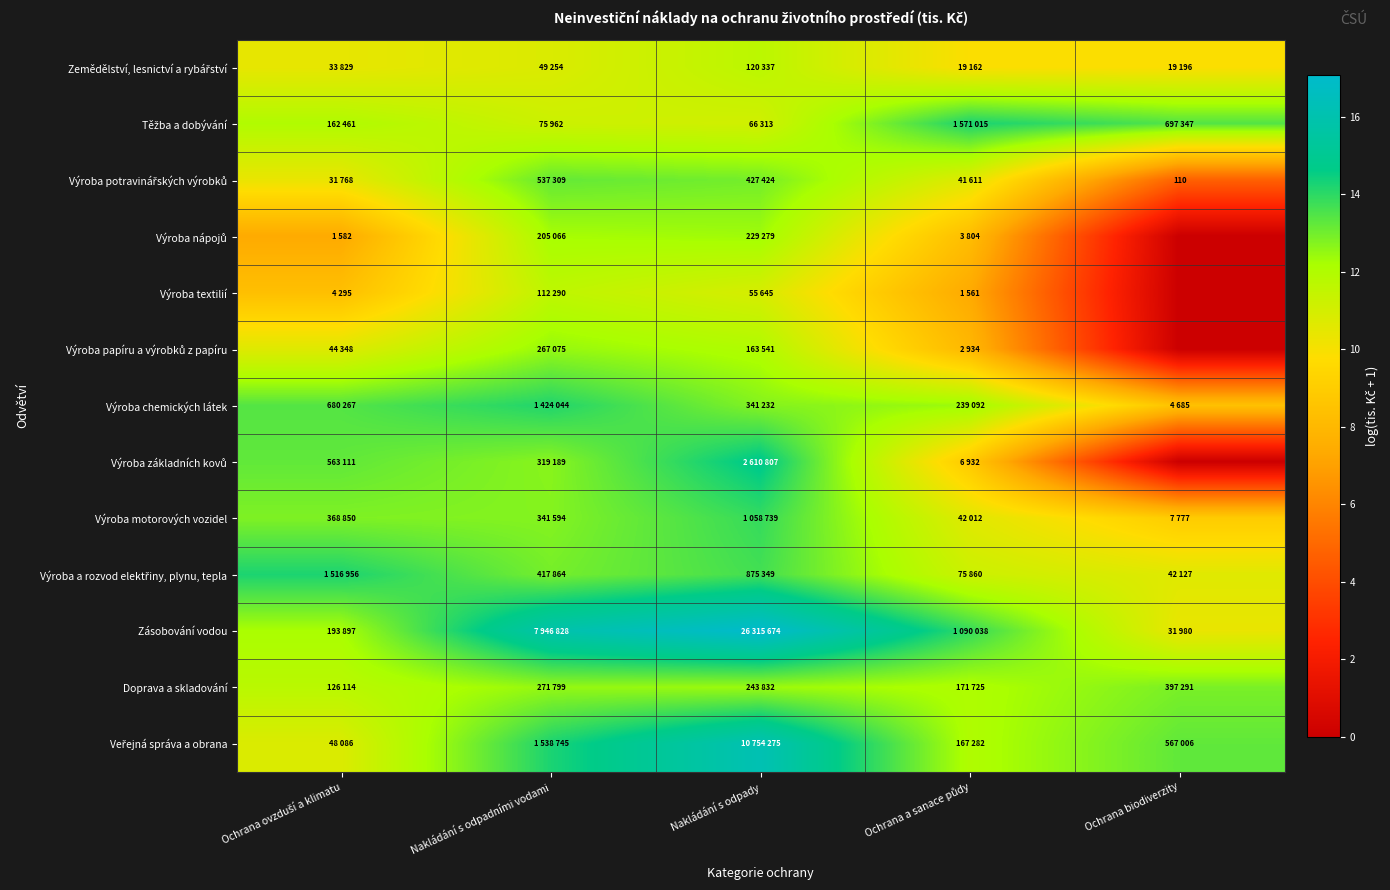

What is the total value across all series at Ochrana biodiverzity?

92.6